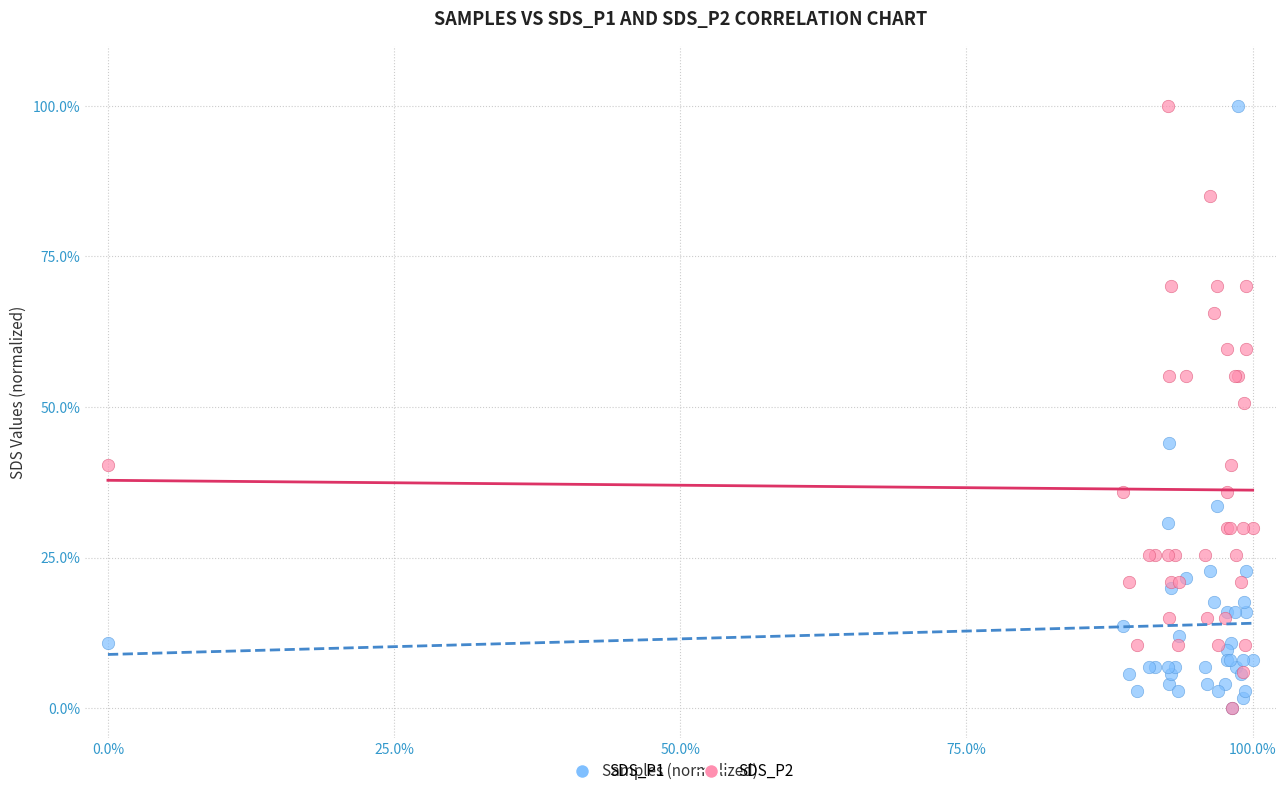

What are all the series names shown in the legend?

SDS_P1, SDS_P2